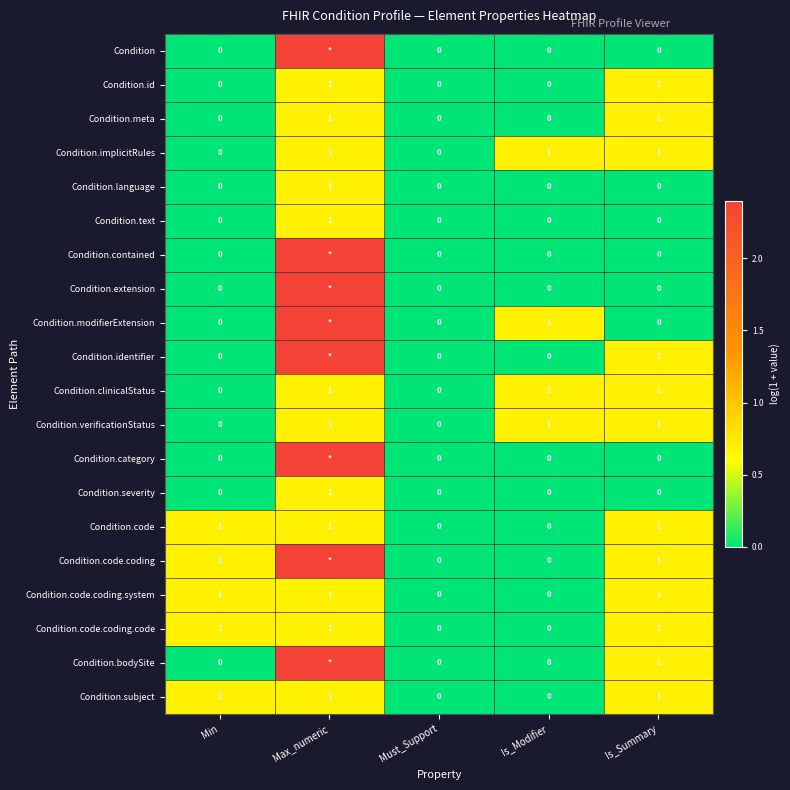

What is the difference between the highest and lowest values at Min?

1.0